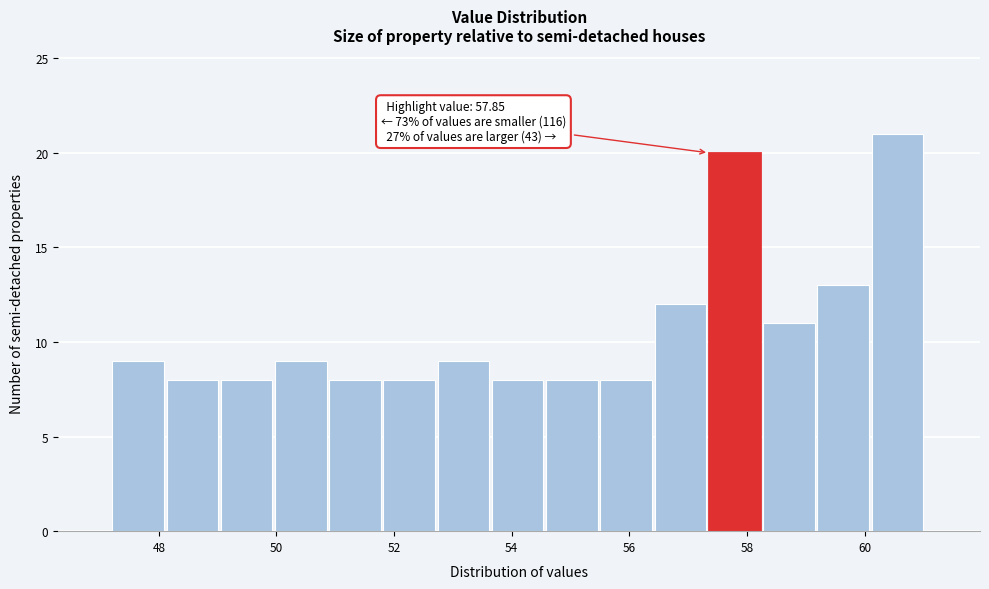

Over which range of the x-axis is the bar tallest?

60.2 to 61.0